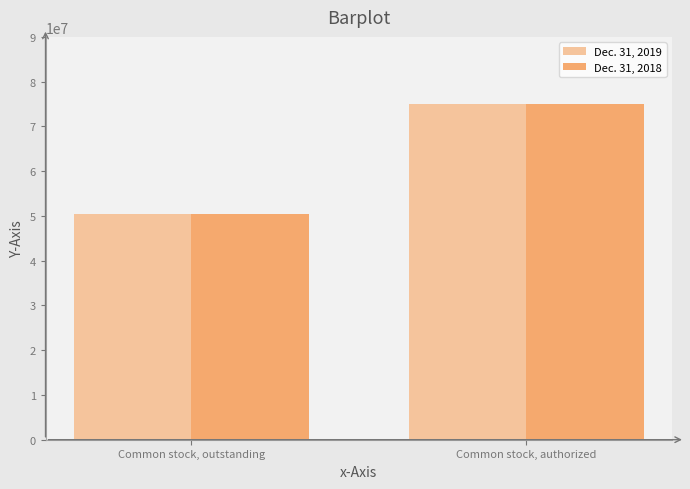

Reading left to right, extract all data points from this chart.

Dec. 31, 2019: Common stock, outstanding=50483836	Common stock, authorized=75000000
Dec. 31, 2018: Common stock, outstanding=50430342	Common stock, authorized=75000000